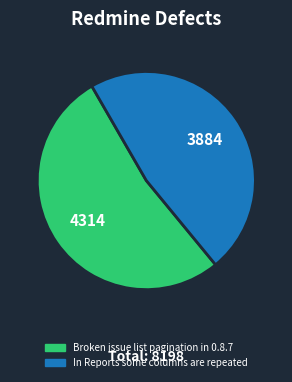

What is the largest slice in the pie chart?

Broken issue list pagination in 0.8.7